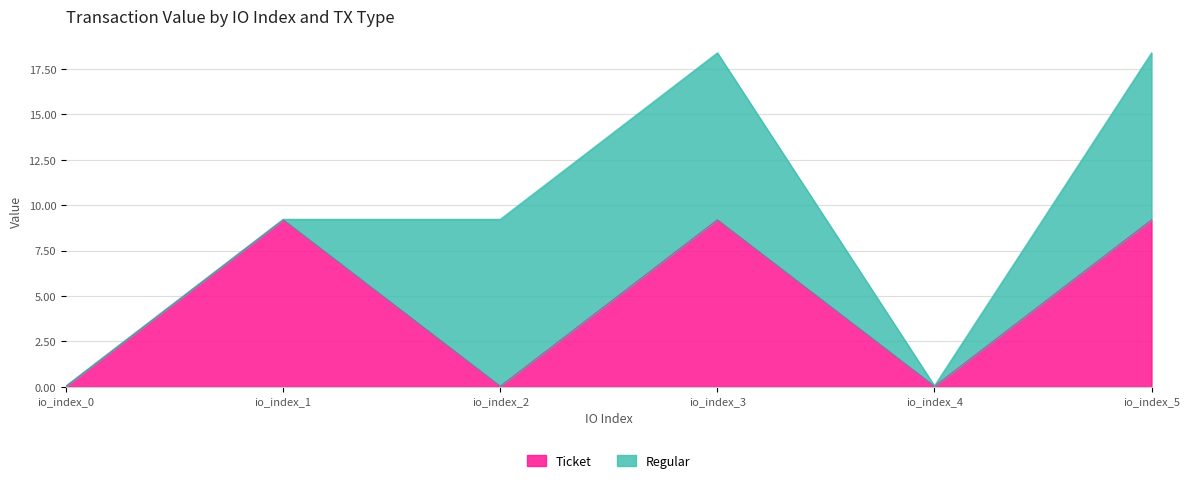

How many categories are shown in the chart?

6